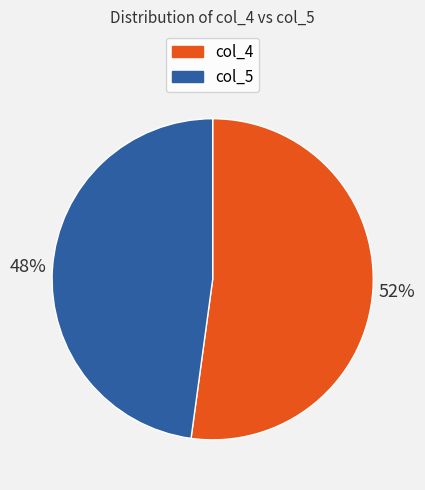

Do col_5 and col_4 together represent more than half of the pie?

Yes